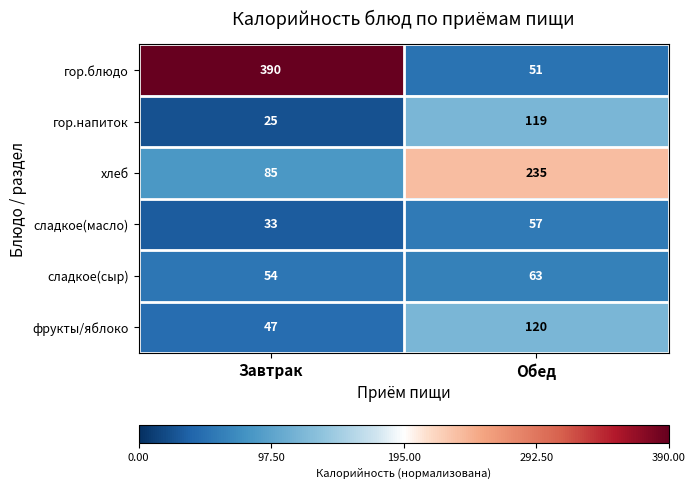

Reading left to right, transcribe all the data shown in this chart.

гор.блюдо: 390	51
гор.напиток: 25	119
хлеб: 85	235
сладкое(масло): 33	57
сладкое(сыр): 54	63
фрукты/яблоко: 47	120